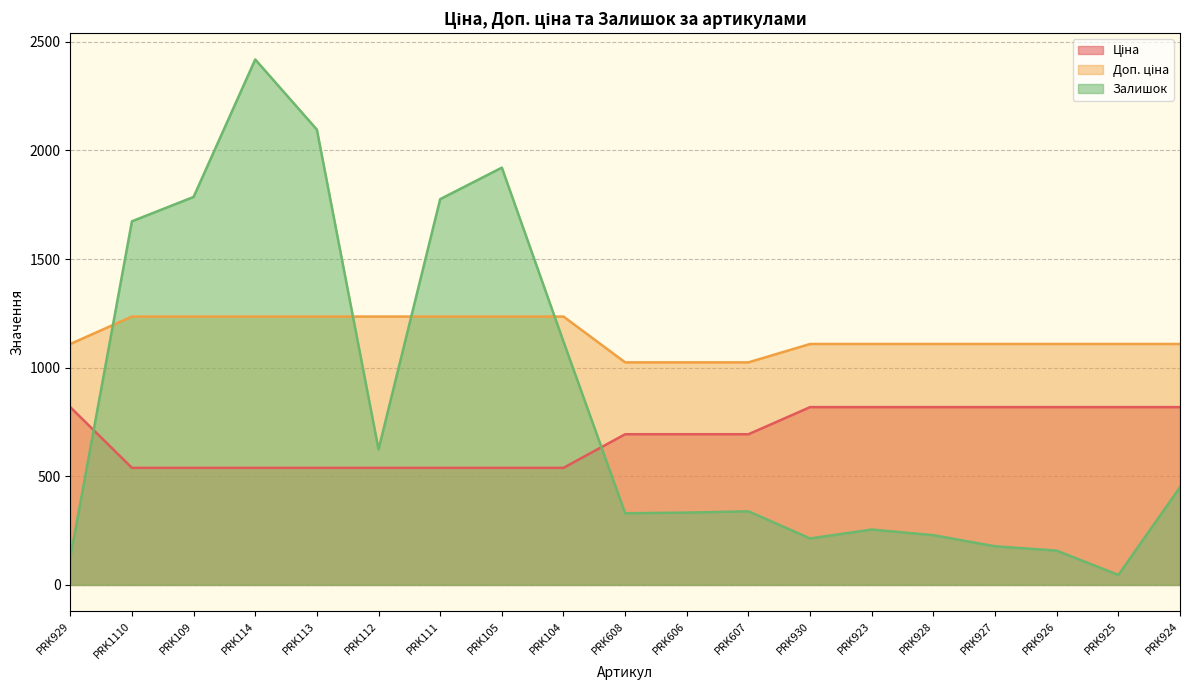

Is the value of Доп. ціна at PRK930 greater than the value of Ціна at PRK606?

Yes